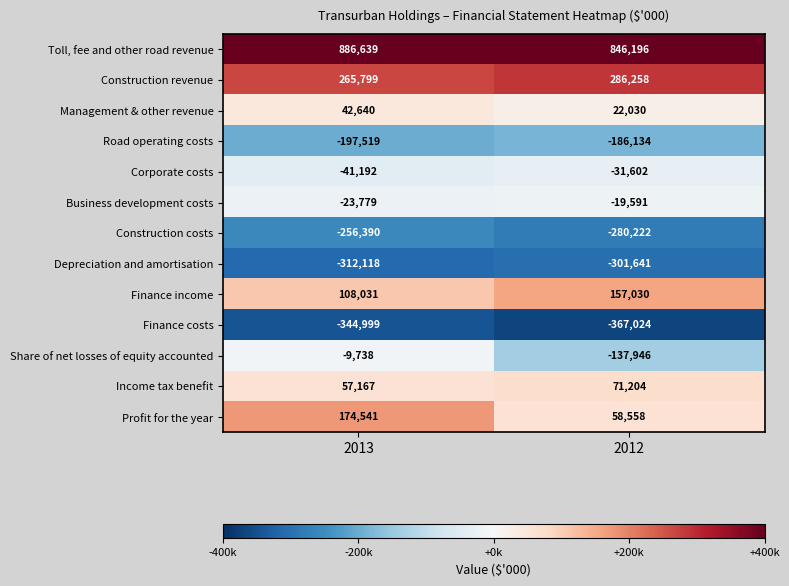

True or false: Corporate costs has a value of -46060 at 2012.

False